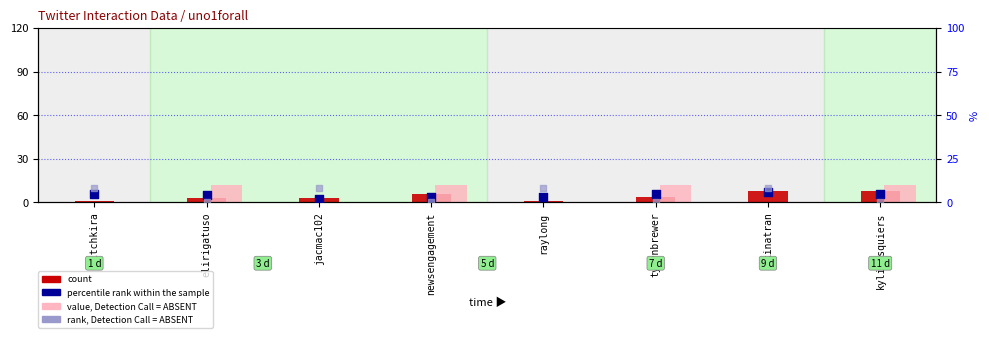

At how many categories does at least one series exceed 3?

8